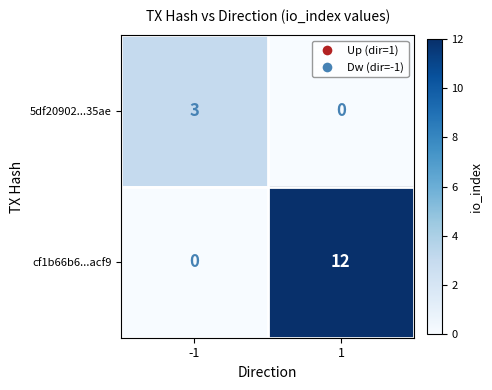

What is the sum of the 5df20902...35ae values at -1 and 1?

3